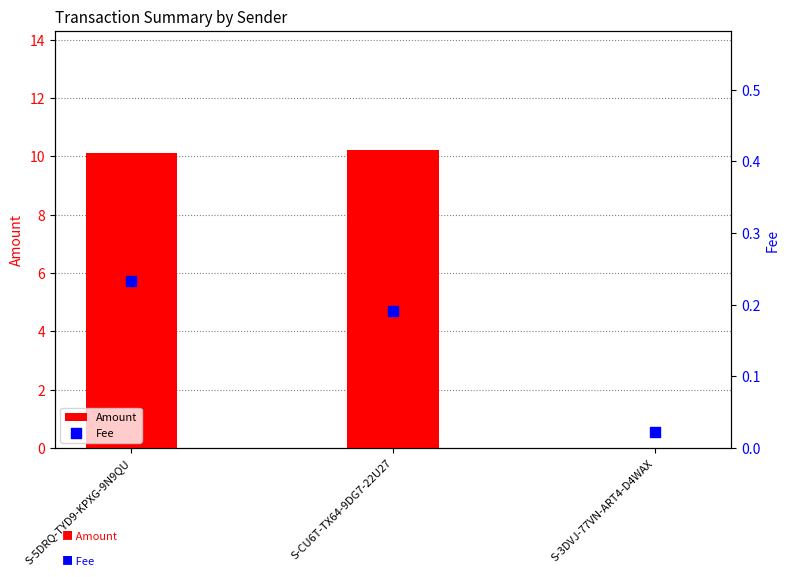

Which series contains the highest Y value?

Amount